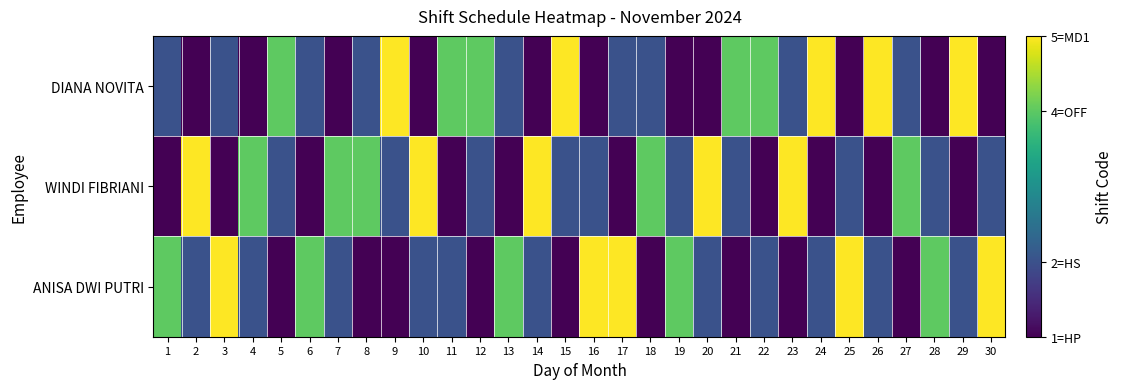

What is the spread (max minus min) of values at 8?

3